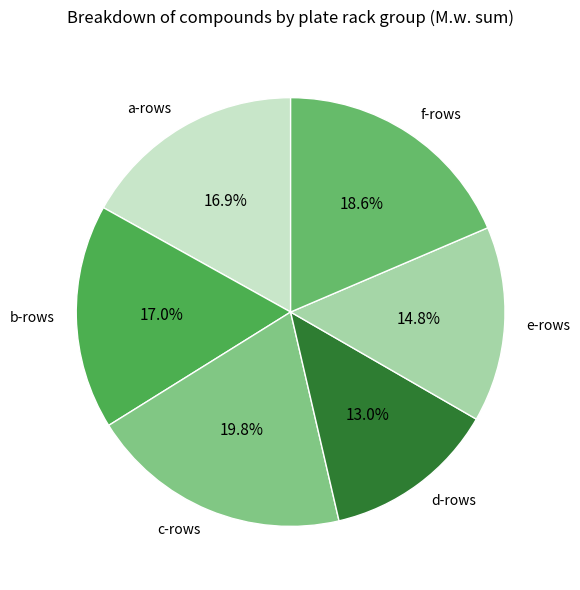

What percentage is NOT represented by f-rows?

81.4%